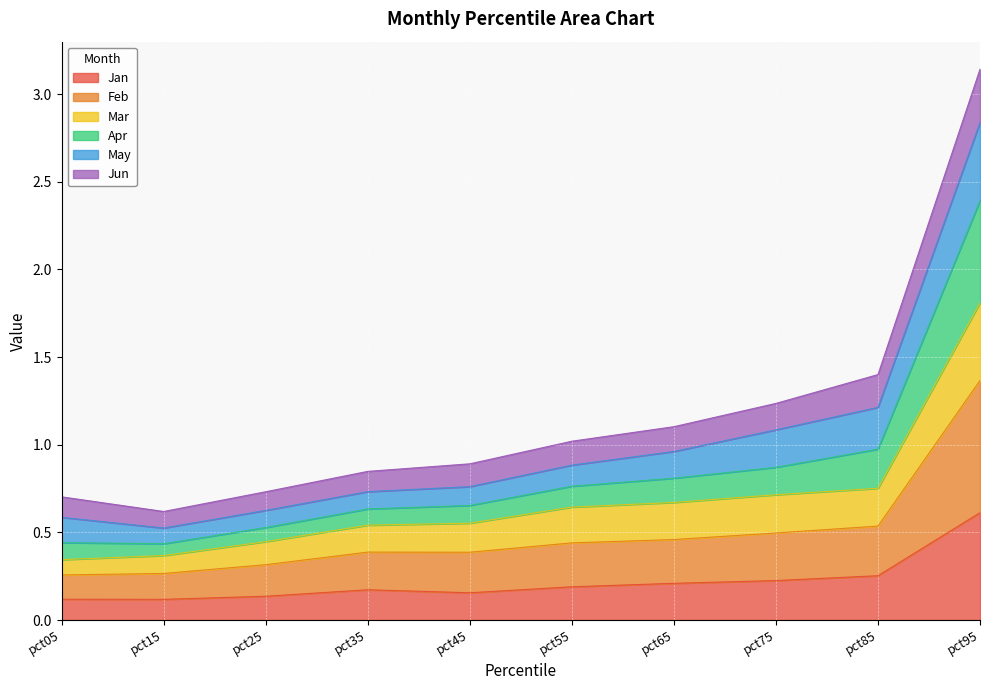

What is the maximum value for Jan?

0.6